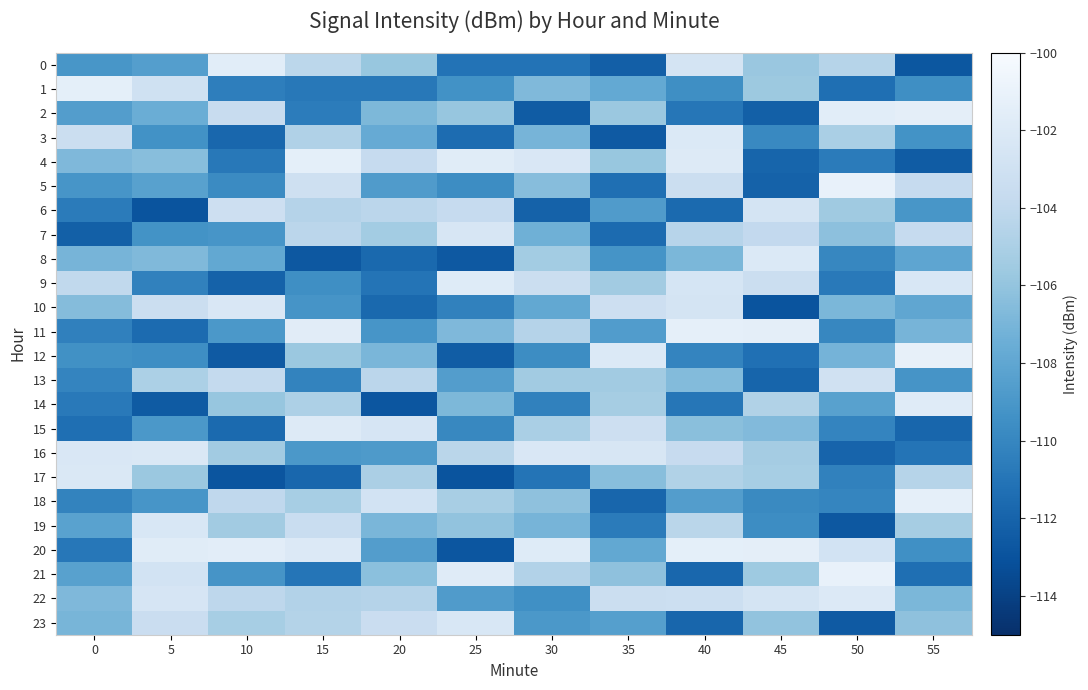

Rank the series at 55 from lowest to highest value.

0, 4, 15, 21, 16, 1, 20, 3, 13, 6, 8, 10, 11, 22, 23, 19, 17, 7, 5, 9, 14, 2, 18, 12